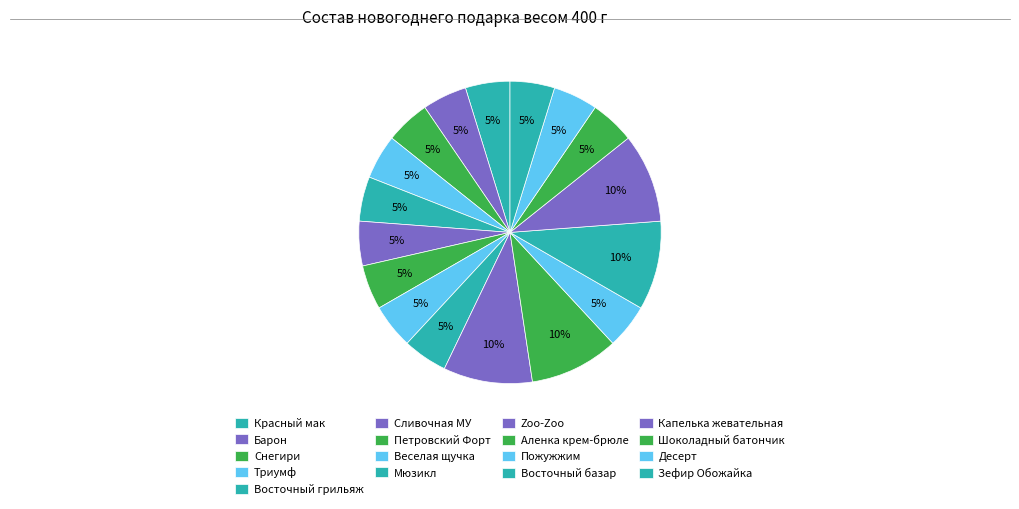

Is it true that Мюзикл is 5% of the pie?

True